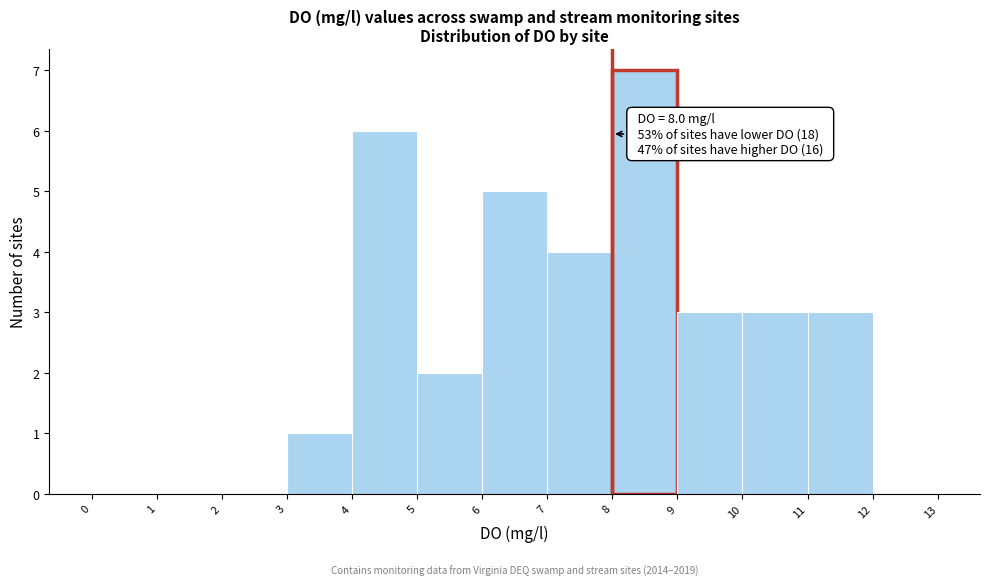

Which range on the x-axis has the tallest bar?

8 to 9